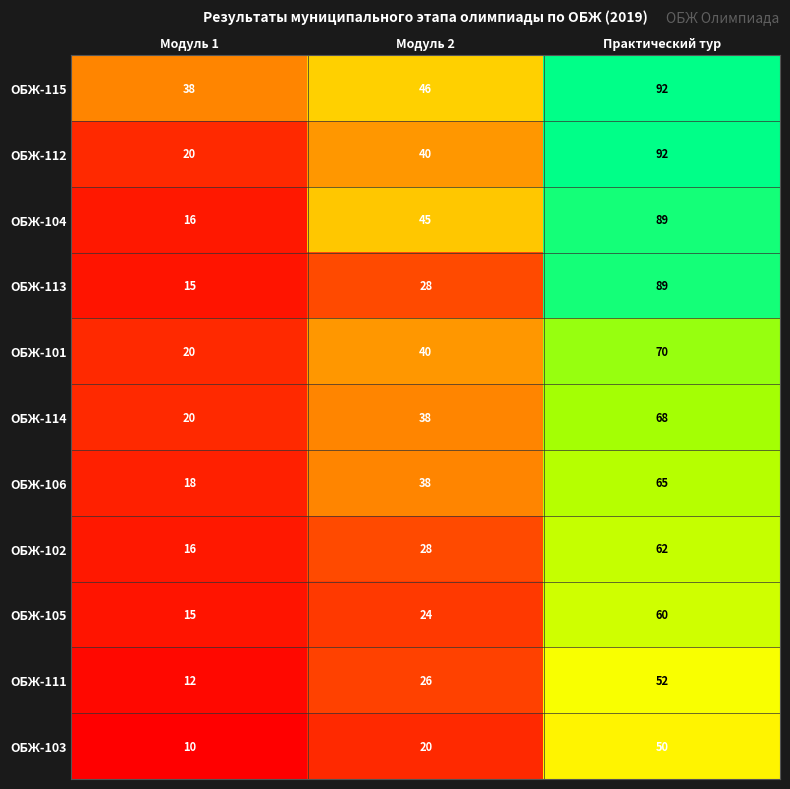

What is the sum of the ОБЖ-104 values at Модуль 1 and Модуль 2?

61